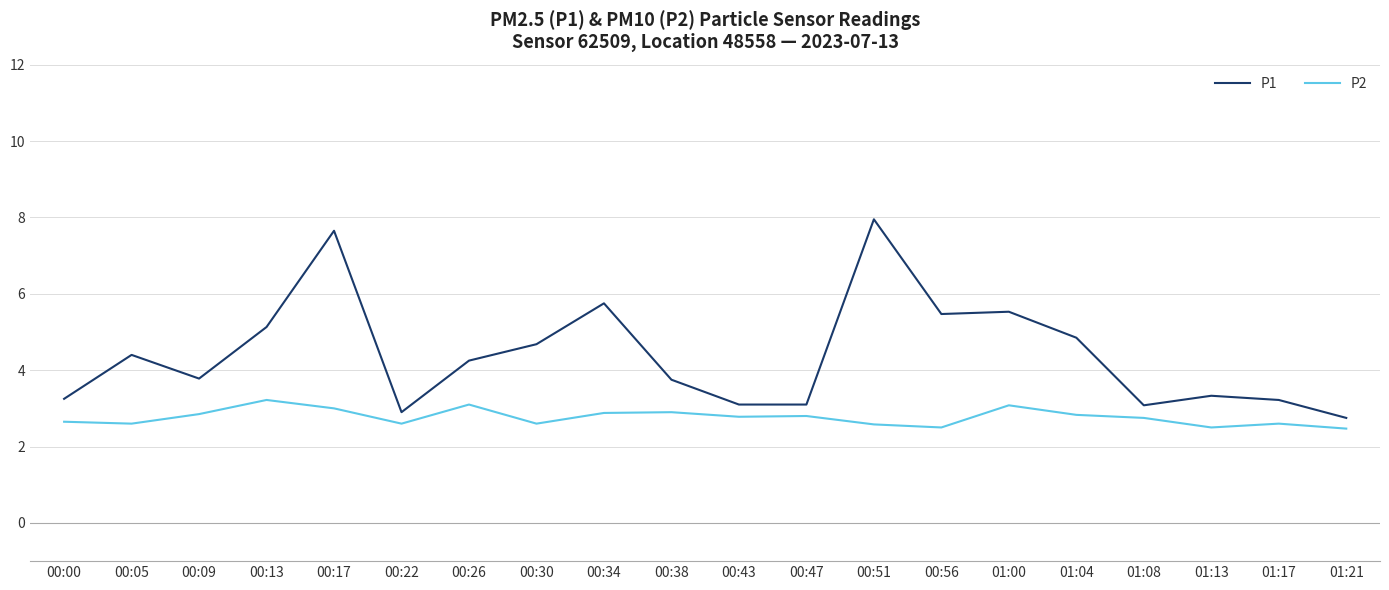

What is the difference between the second highest and minimum values in the P1 series?

4.9